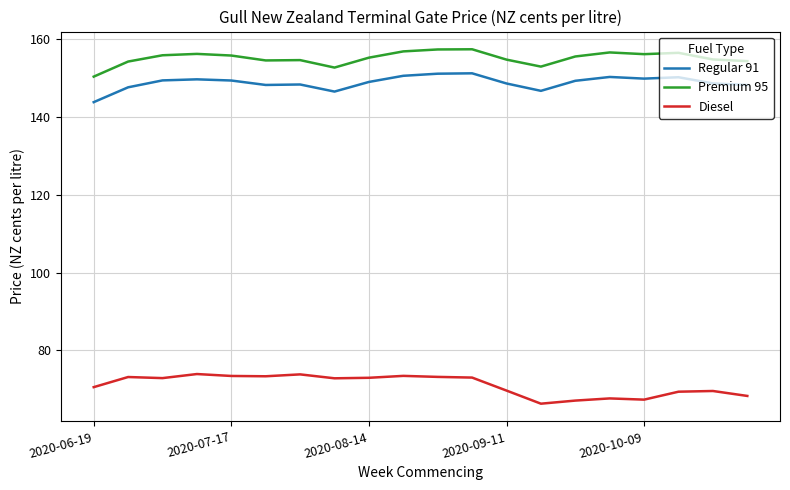

What is the difference between the maximum and minimum values in the Diesel series?

7.6